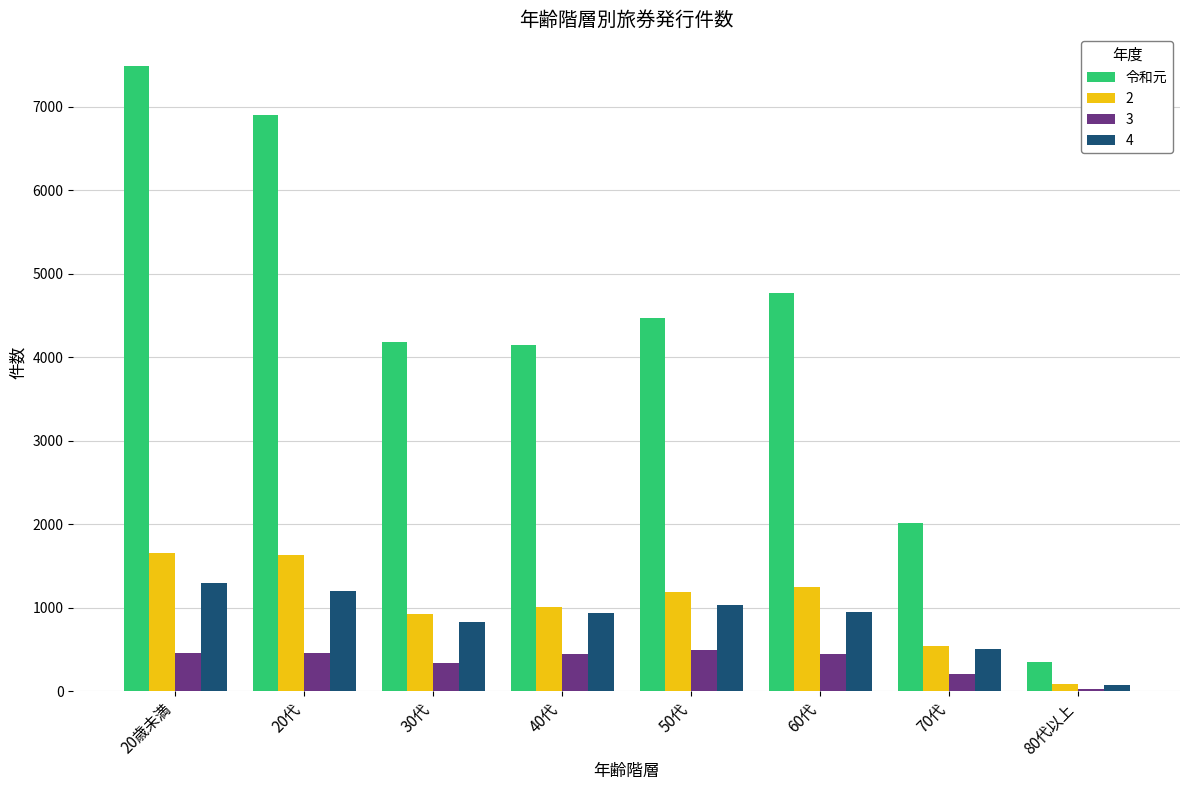

Which category has the highest value across all series?

20歳未満